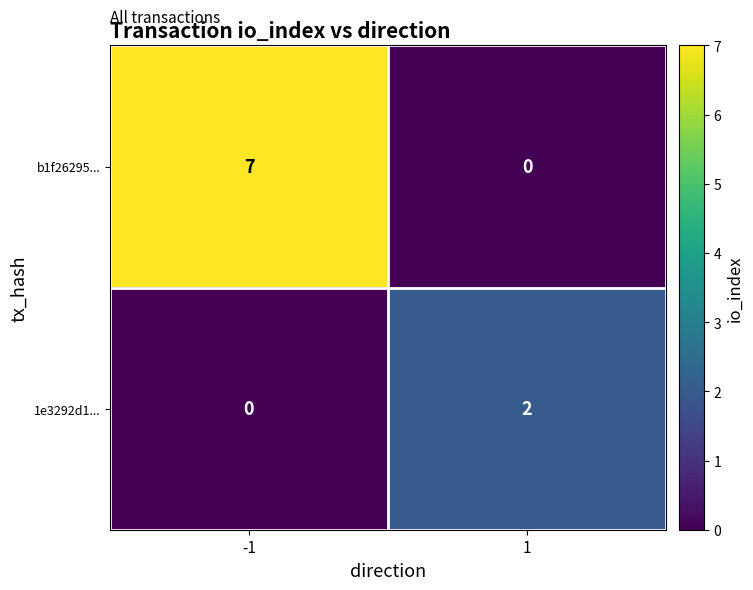

What is the sum of all b1f26295... values?

7